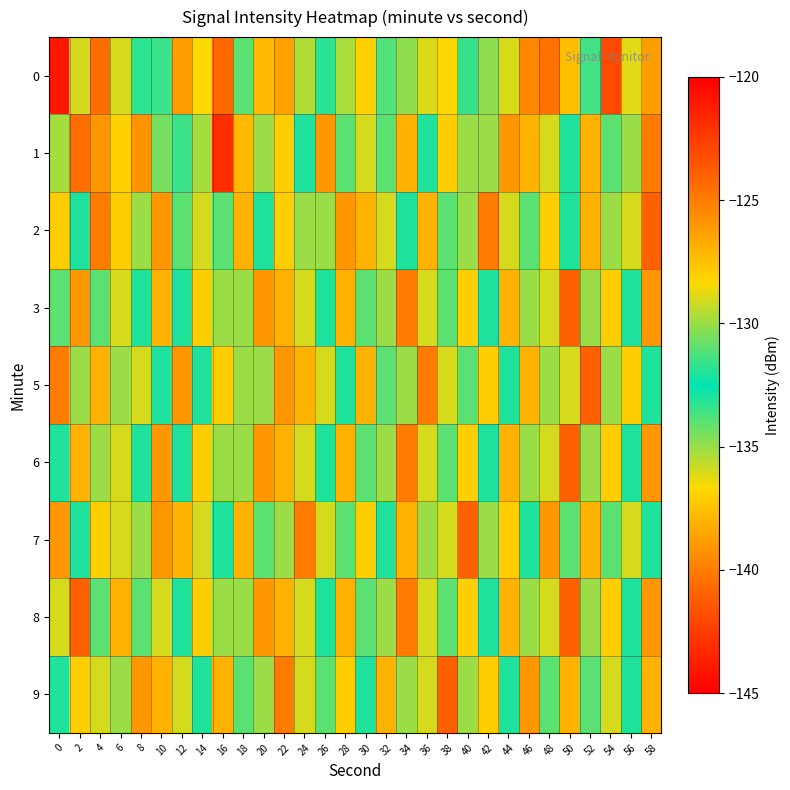

Between 2 and 40, which series saw the biggest shift?

1